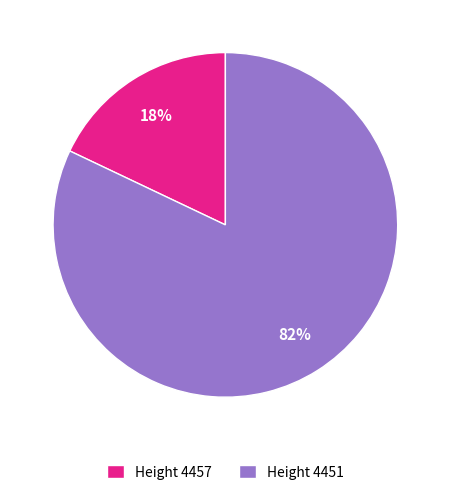

What is the largest slice in the pie chart?

Height 4451